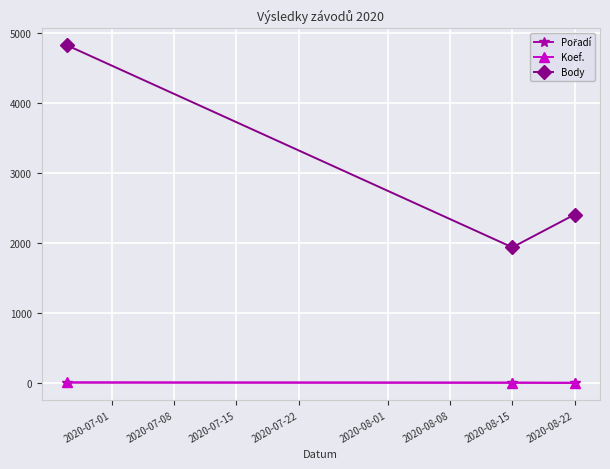

What is the difference between the maximum and second lowest values in the Body series?

2416